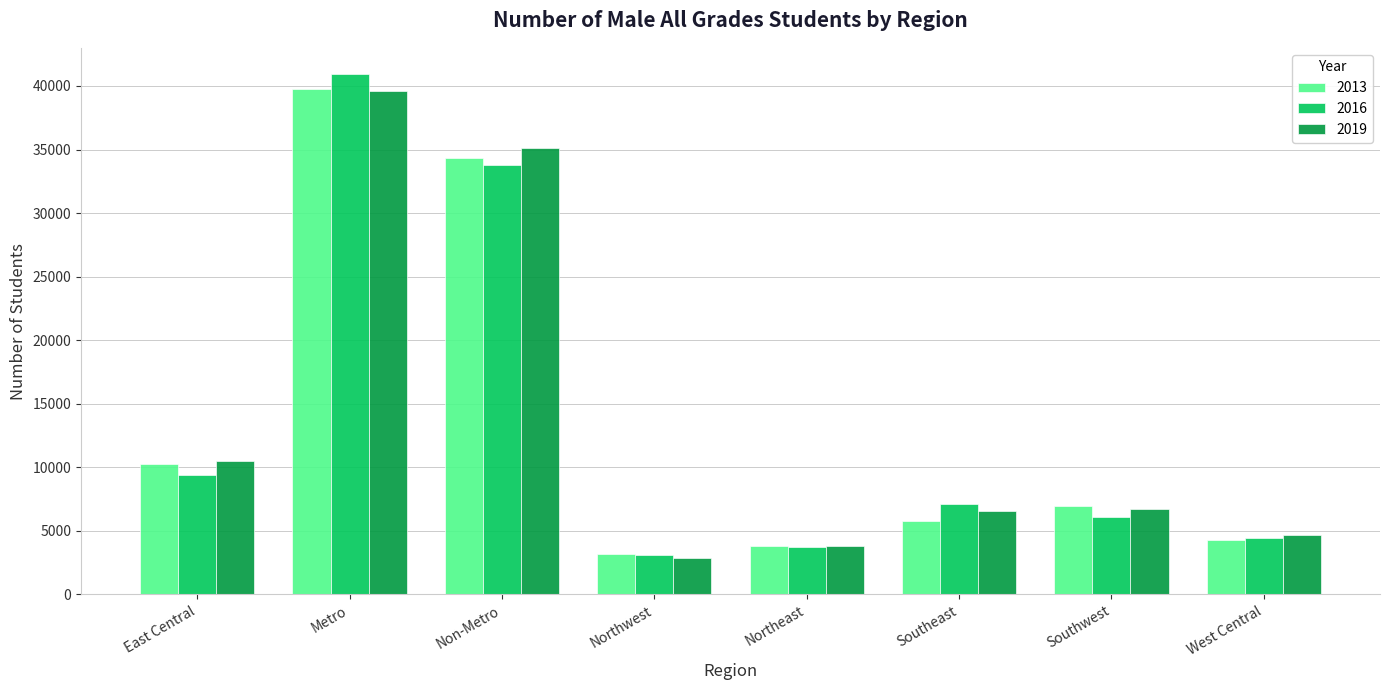

How many data points in 2019 are less than 6750?

4